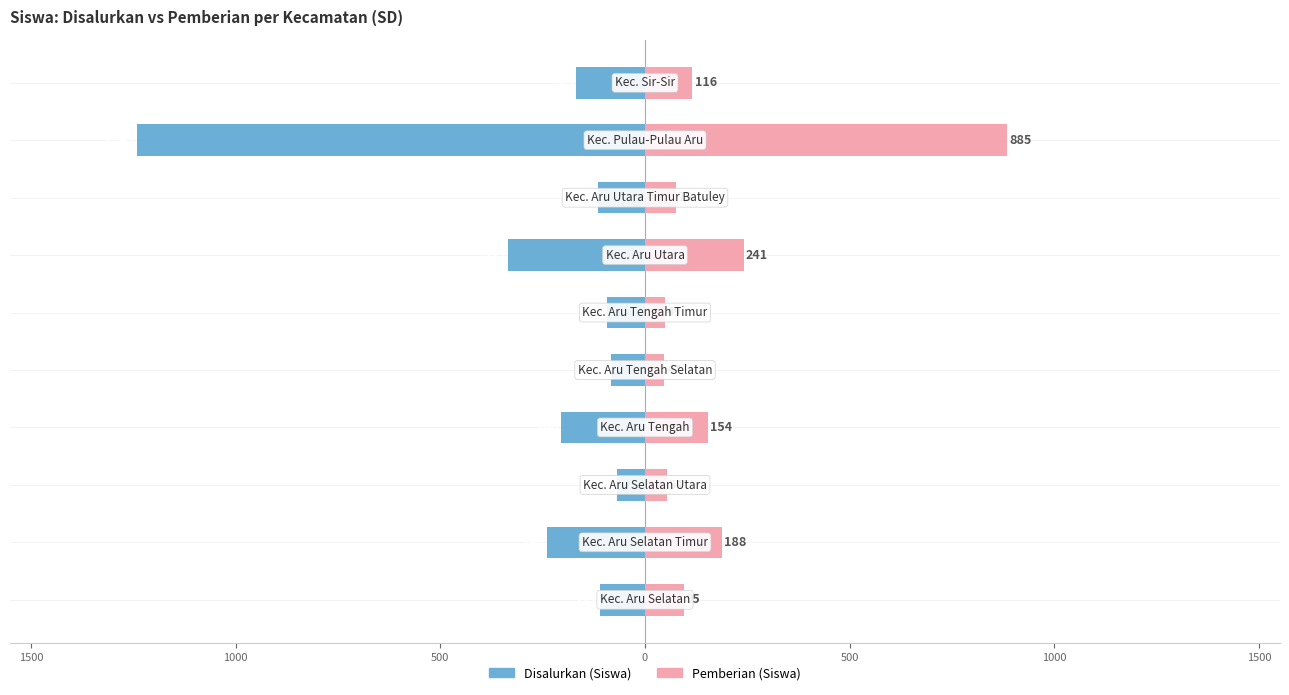

Between 1000 and 2000, which series saw the biggest shift?

Disalurkan (Siswa)